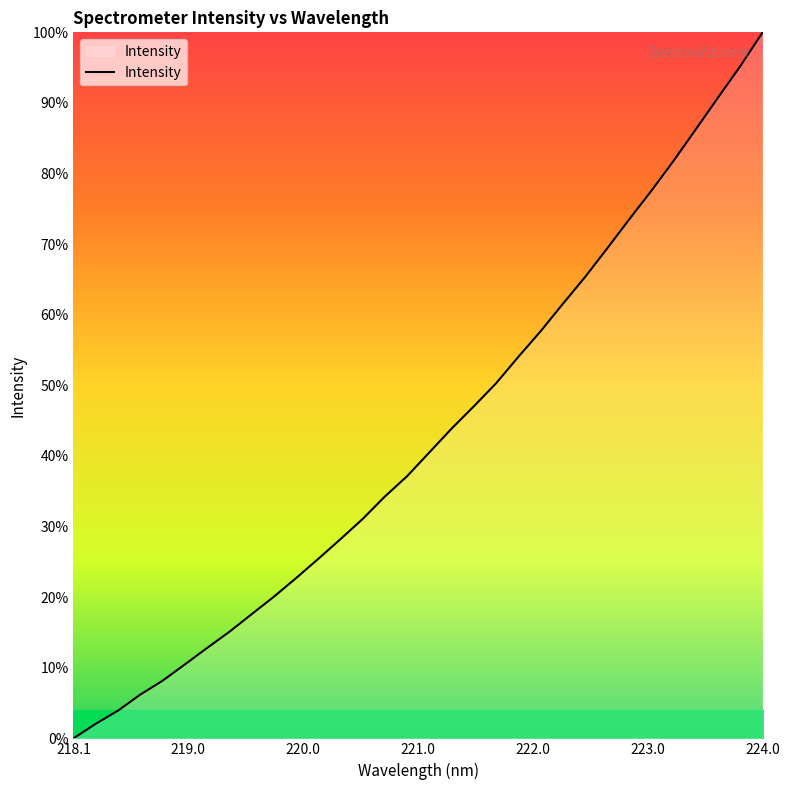

Does the chart display data point markers on the line(s)?

No